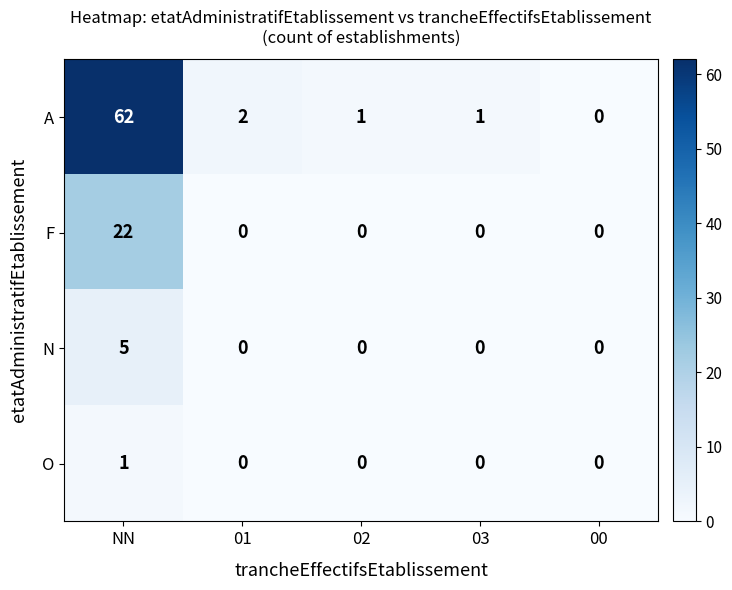

True or false: O has a value of 1 at 03.

False